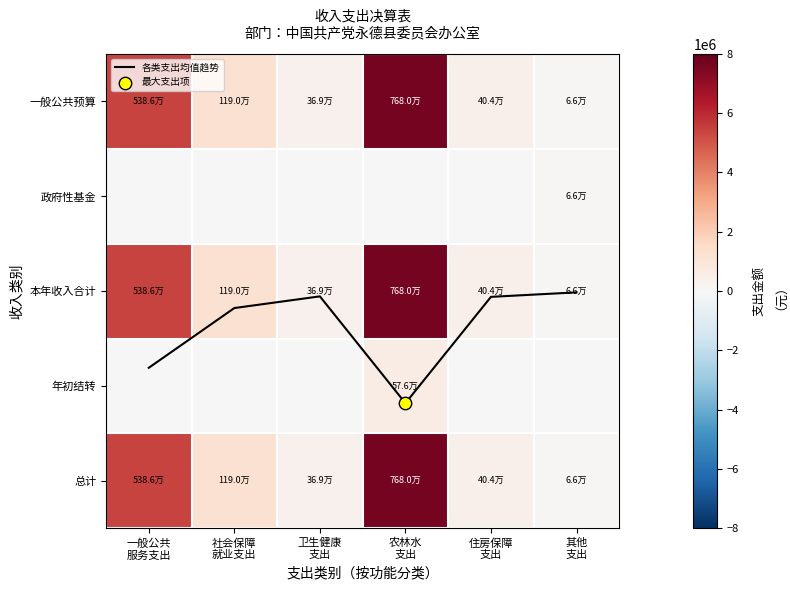

How many positive values does the 年初结转 series have?

1